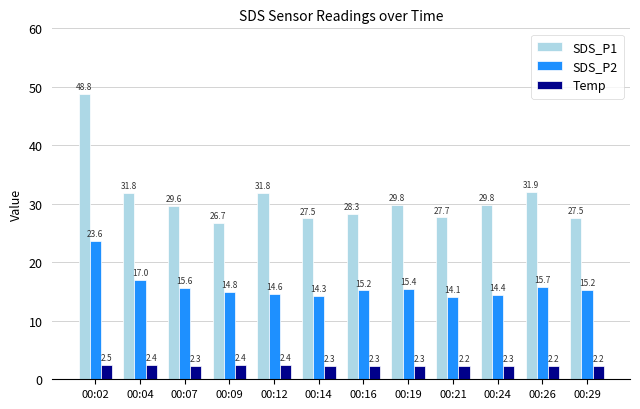

What is the maximum value for SDS_P2?

23.6